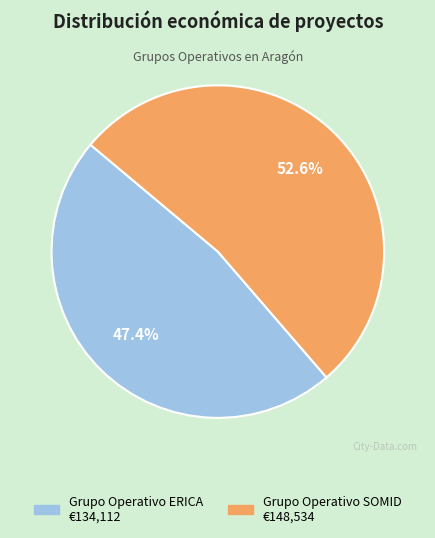

Is it true that Grupo Operativo SOMID is 53% of the pie?

True